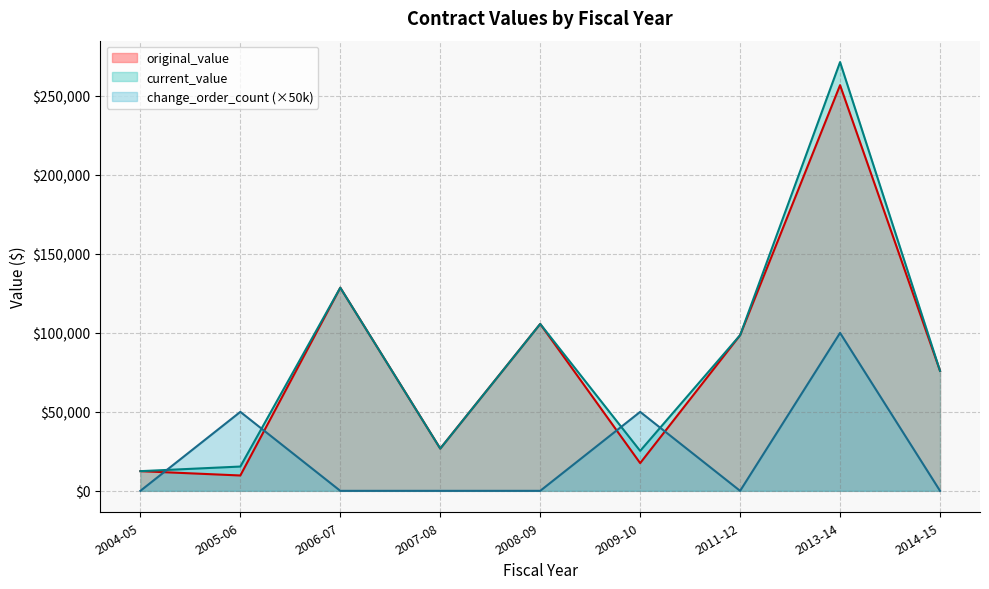

Rank the series by their maximum value, from highest to lowest.

current_value, original_value, change_order_count (×50k)